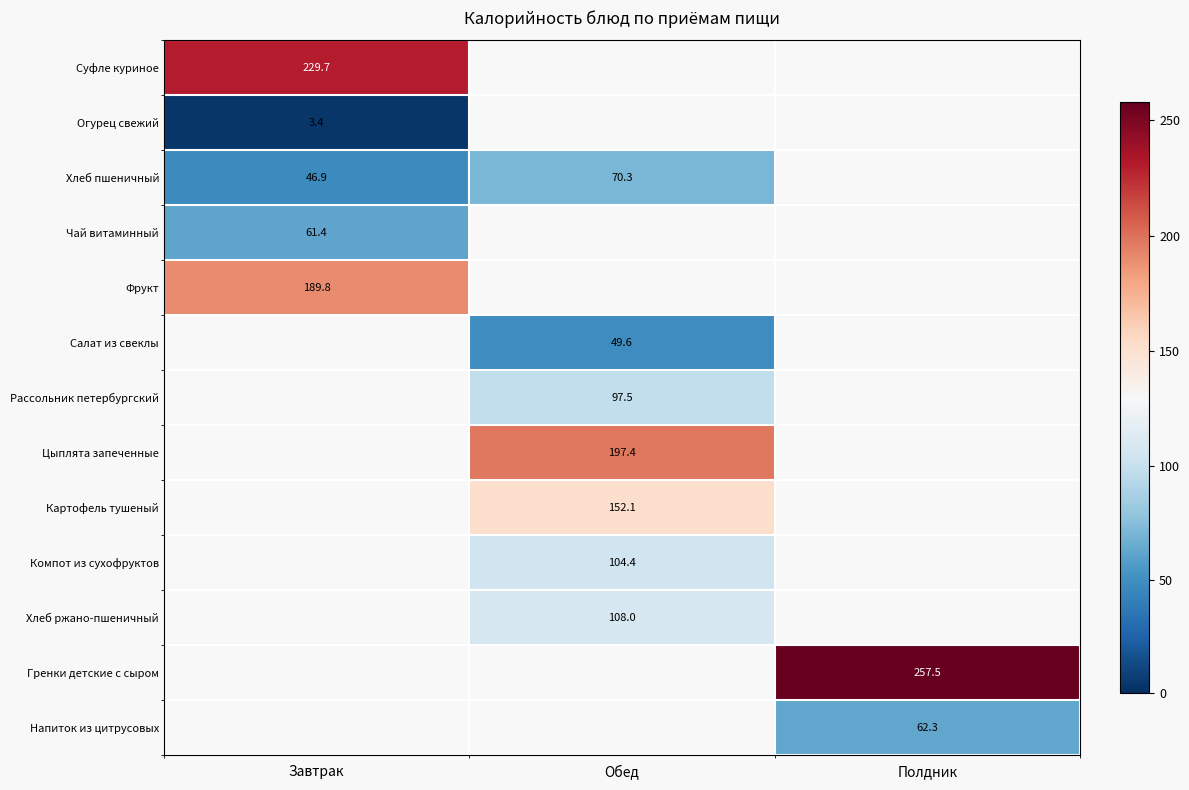

True or false: Гренки детские с сыром has a value of 257.5 at Полдник.

True